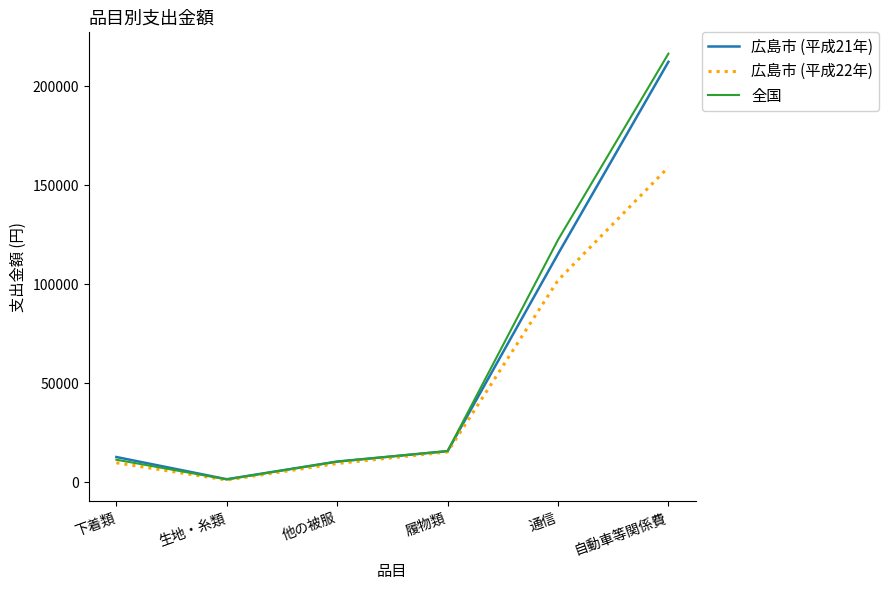

Is the value of 広島市 (平成21年) at 生地・糸類 greater than the value of 全国 at 通信?

No